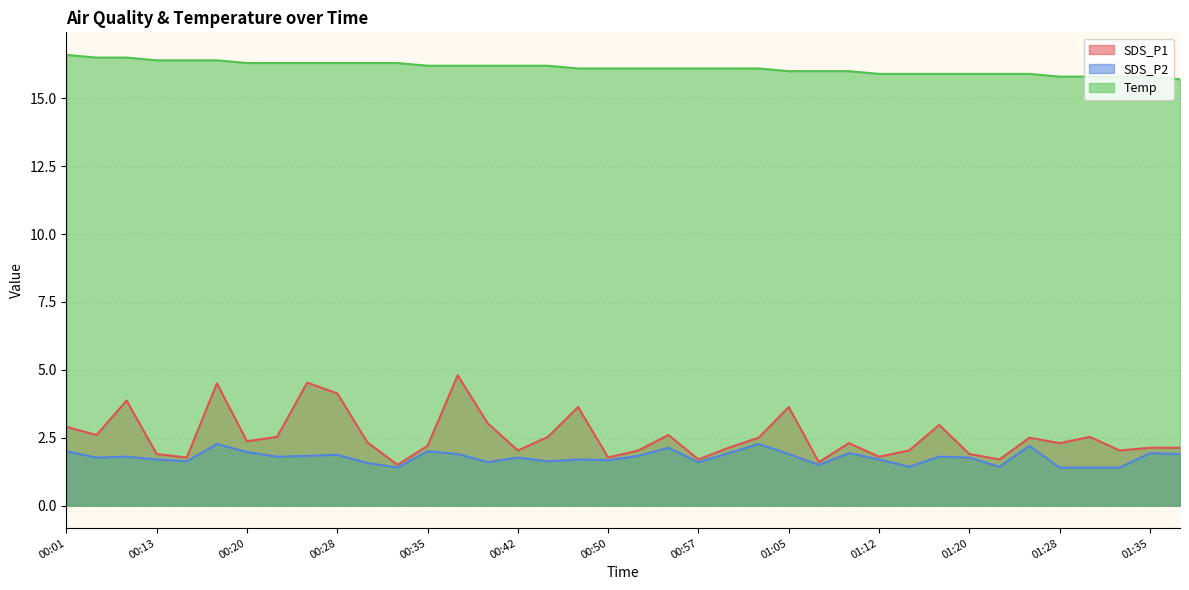

How many lines are shown in the chart?

3